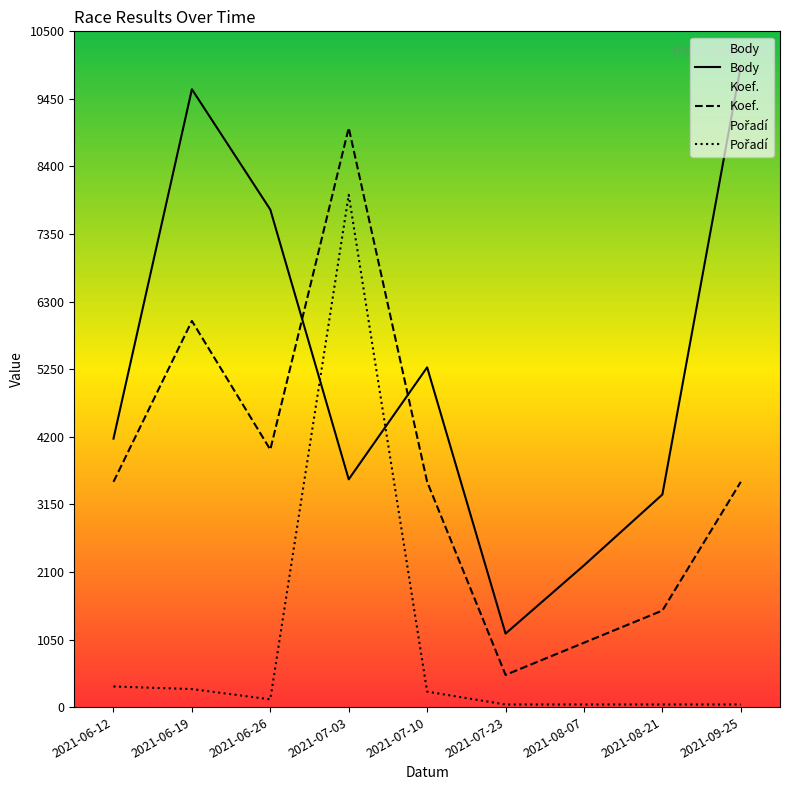

Which series has the largest range (max minus min)?

Body